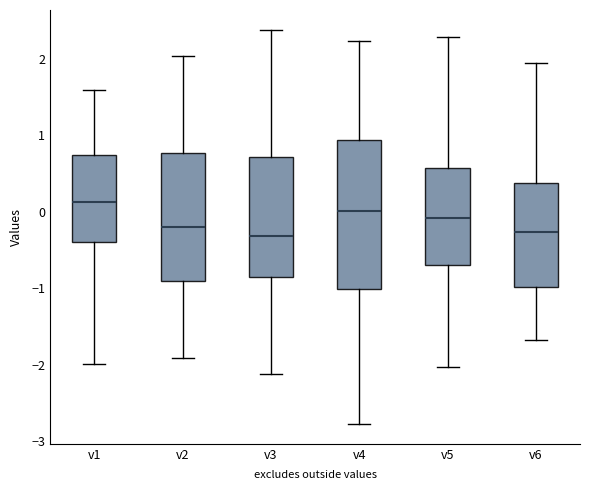

Where does the upper whisker of the box for v1 end on the y-axis? The values are not printed on the chart, so give them approximately, as read against the axis.

1.6